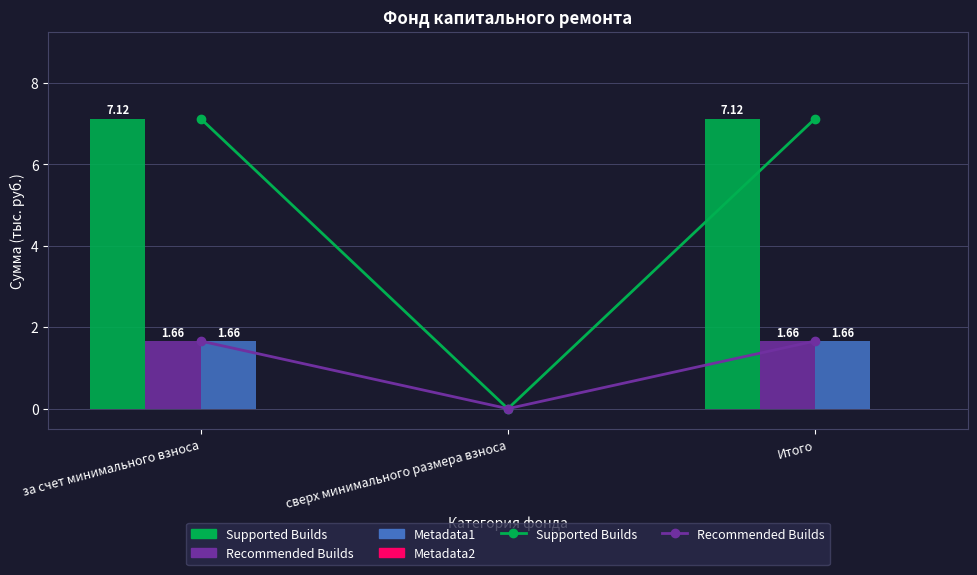

At which label is Supported Builds (line) closest to 3?

сверх минимального размера взноса